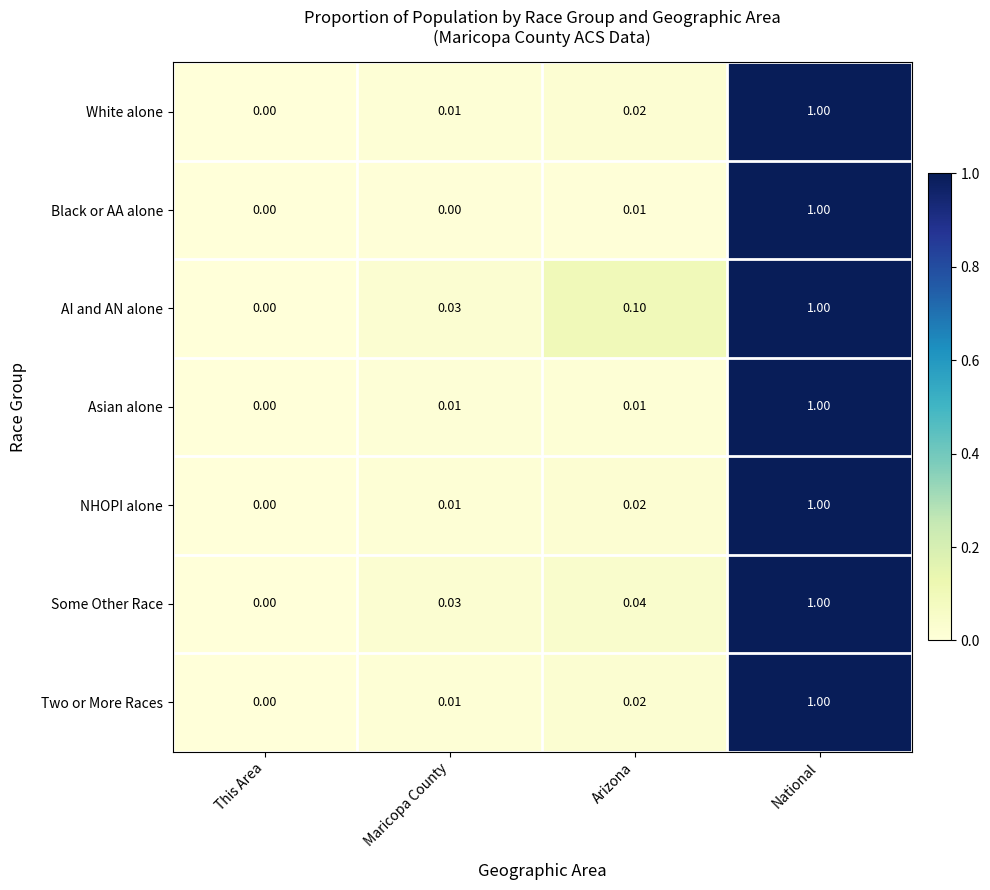

Is the value of Two or More Races at This Area greater than the value of Some Other Race at Arizona?

No